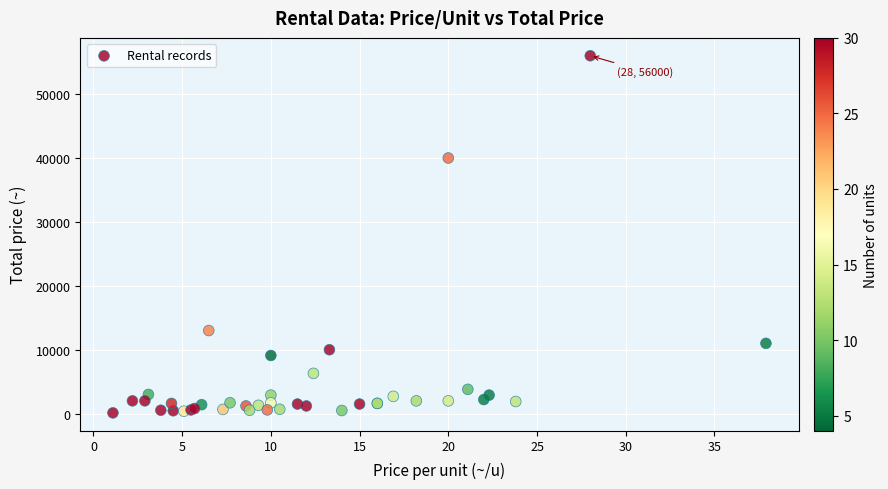

What Y value in the scatter plot is closest to 28060?

40000